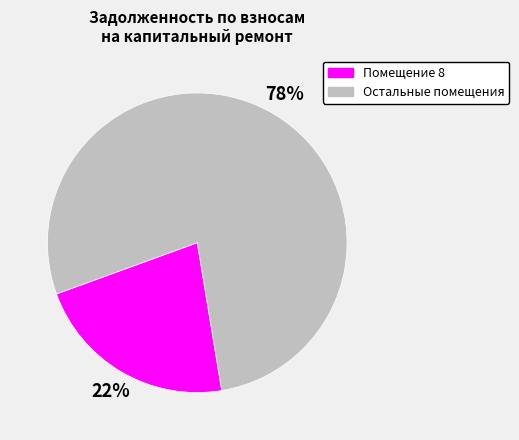

How many slices are in this pie chart?

2